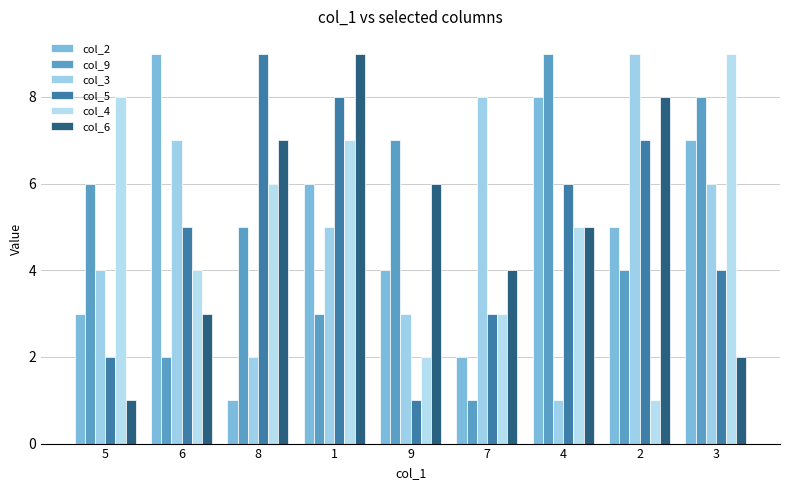

Where is col_4 nearest to the value 5?

4